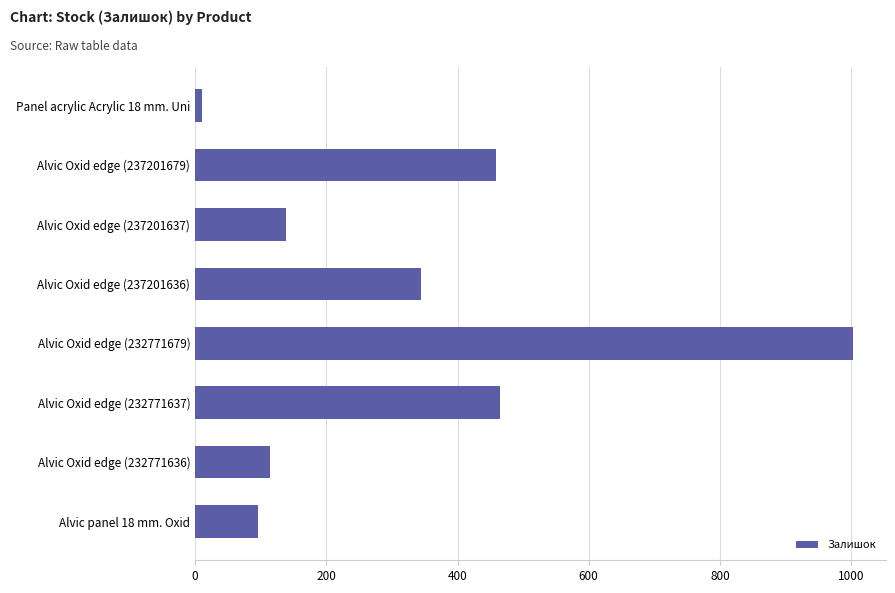

Which label corresponds to the smallest value in the chart?

Panel acrylic Acrylic 18 mm. Uni